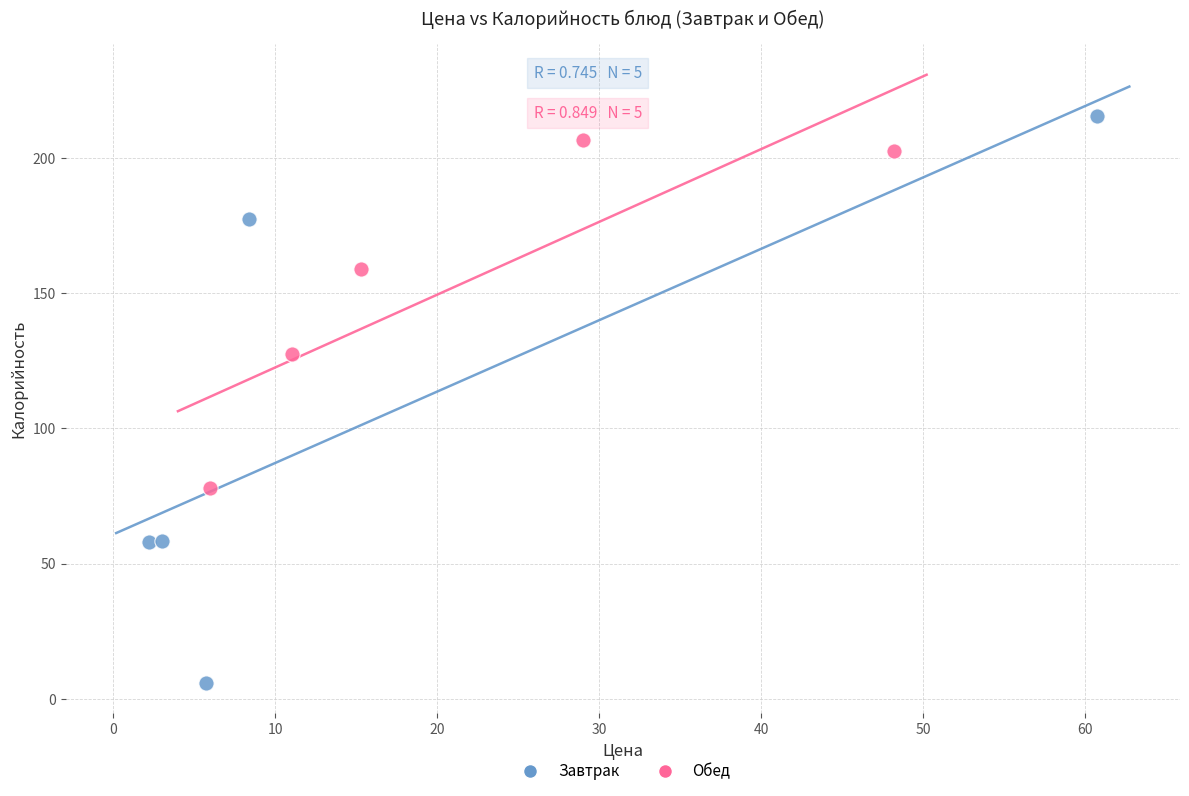

Which series has the largest Y range (max minus min)?

Завтрак